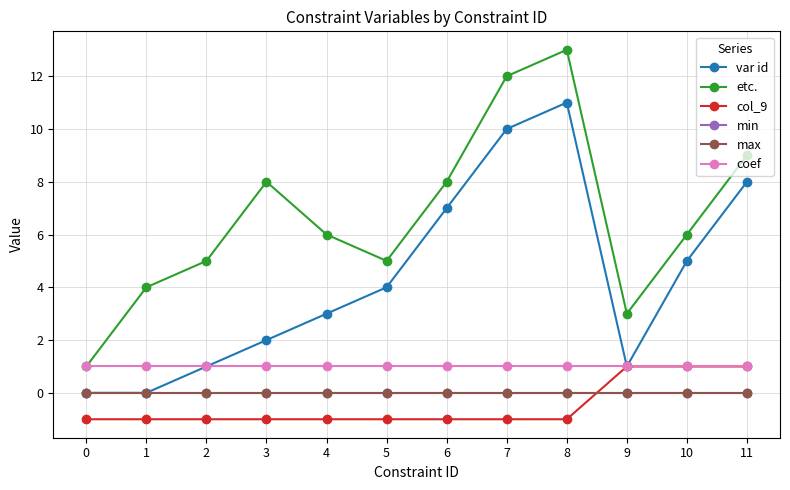

What is the value of the coef point at the 2nd from the left?

1